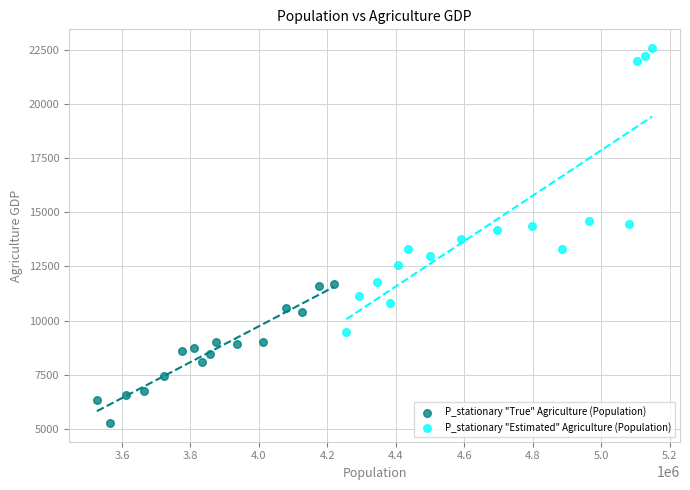

Which series contains the lowest Y value?

P_stationary "True" Agriculture (Population)